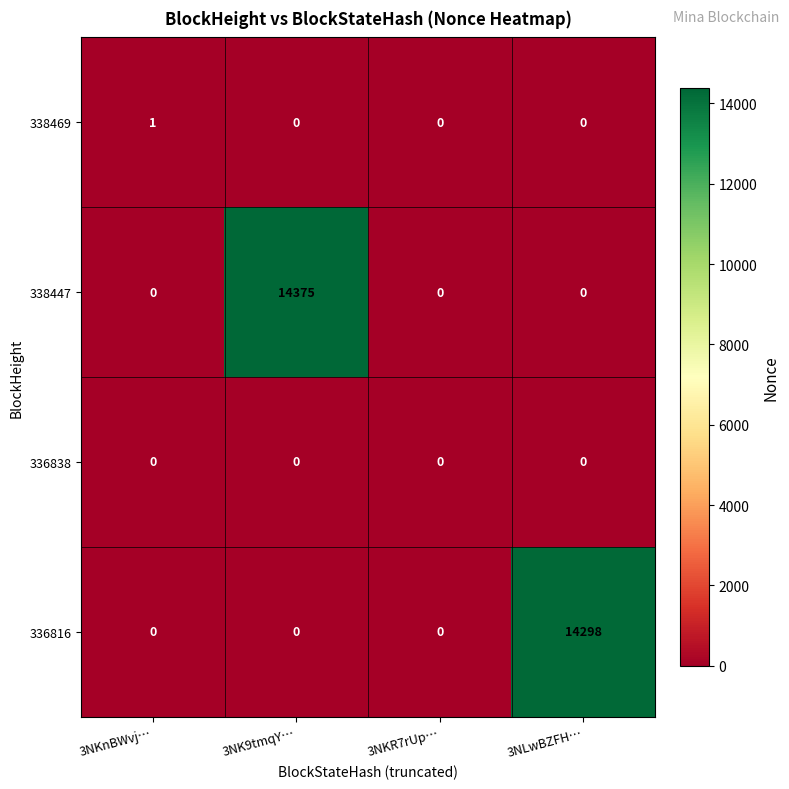

True or false: 336816 has a value of -7815 at 3NK9tmqY….

False